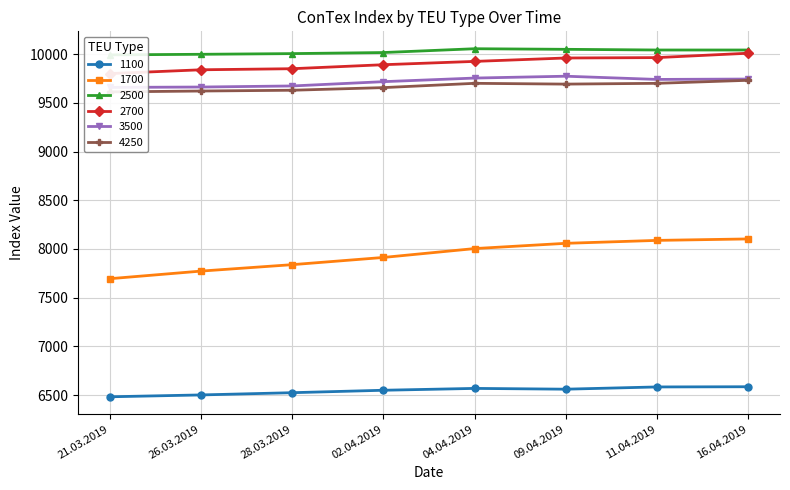

What is the label of the 6th point from the left?

09.04.2019